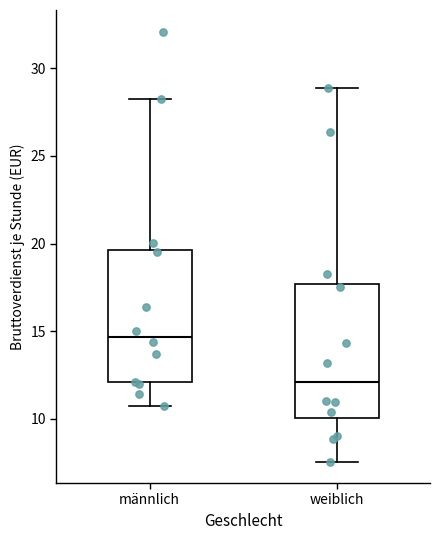

Reading left to right, transcribe this box plot: for each box, give where its median line is, the range the box spans, and where its two whiskers end, as read against the y-axis. The values are not printed on the chart, so give them approximately, as read against the axis.

männlich: median 14.5, box 12.0 to 19.5, whiskers 10.5 to 28.5
weiblich: median 12.0, box 10.0 to 17.5, whiskers 7.5 to 29.0